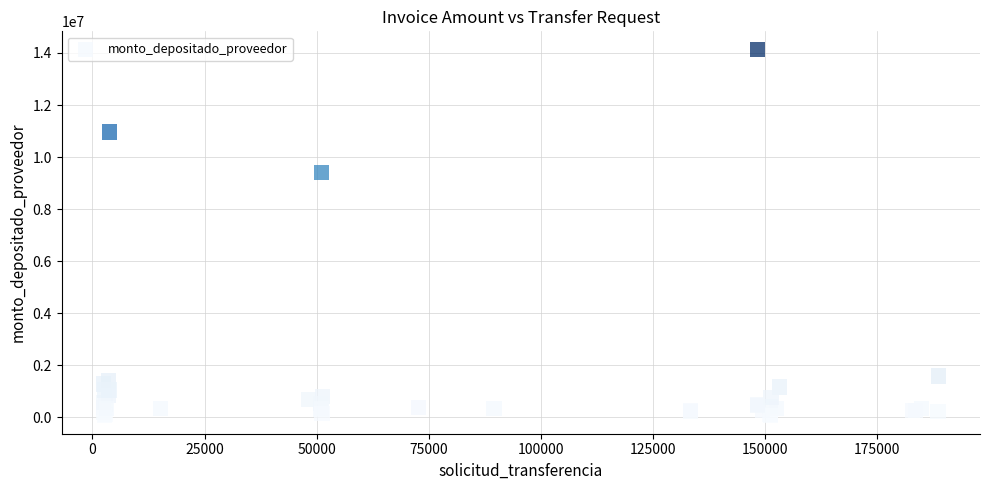

What Y value in the scatter plot is closest to 7103367?

9416259